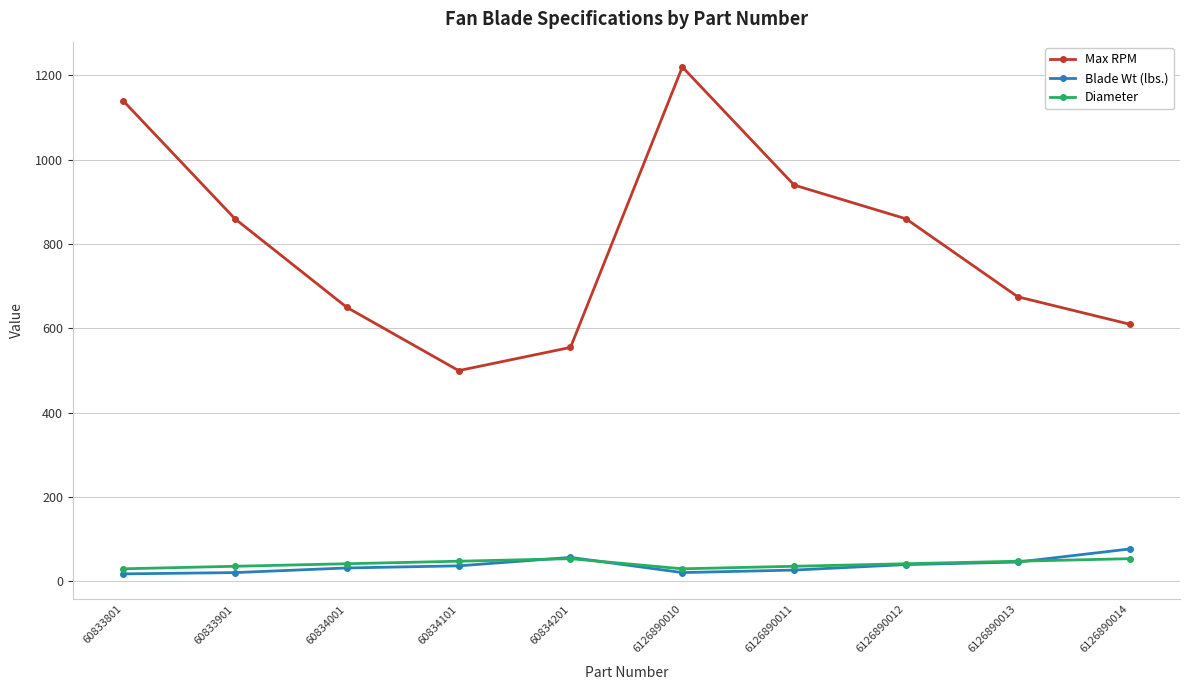

What is the difference between the second highest and minimum values in the Blade Wt (lbs.) series?

39